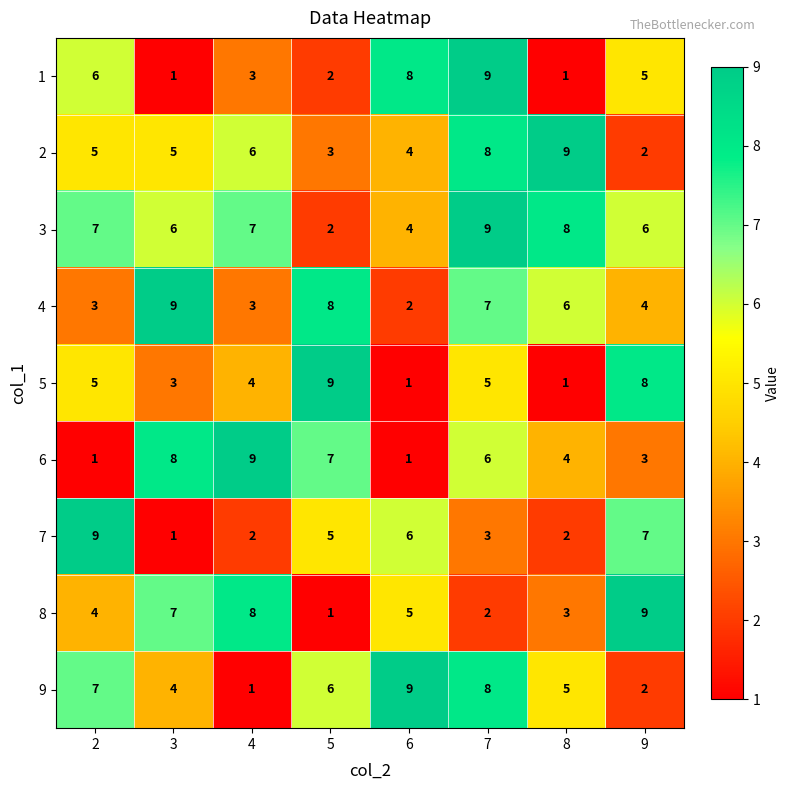

Which series has the largest total across all categories?

3